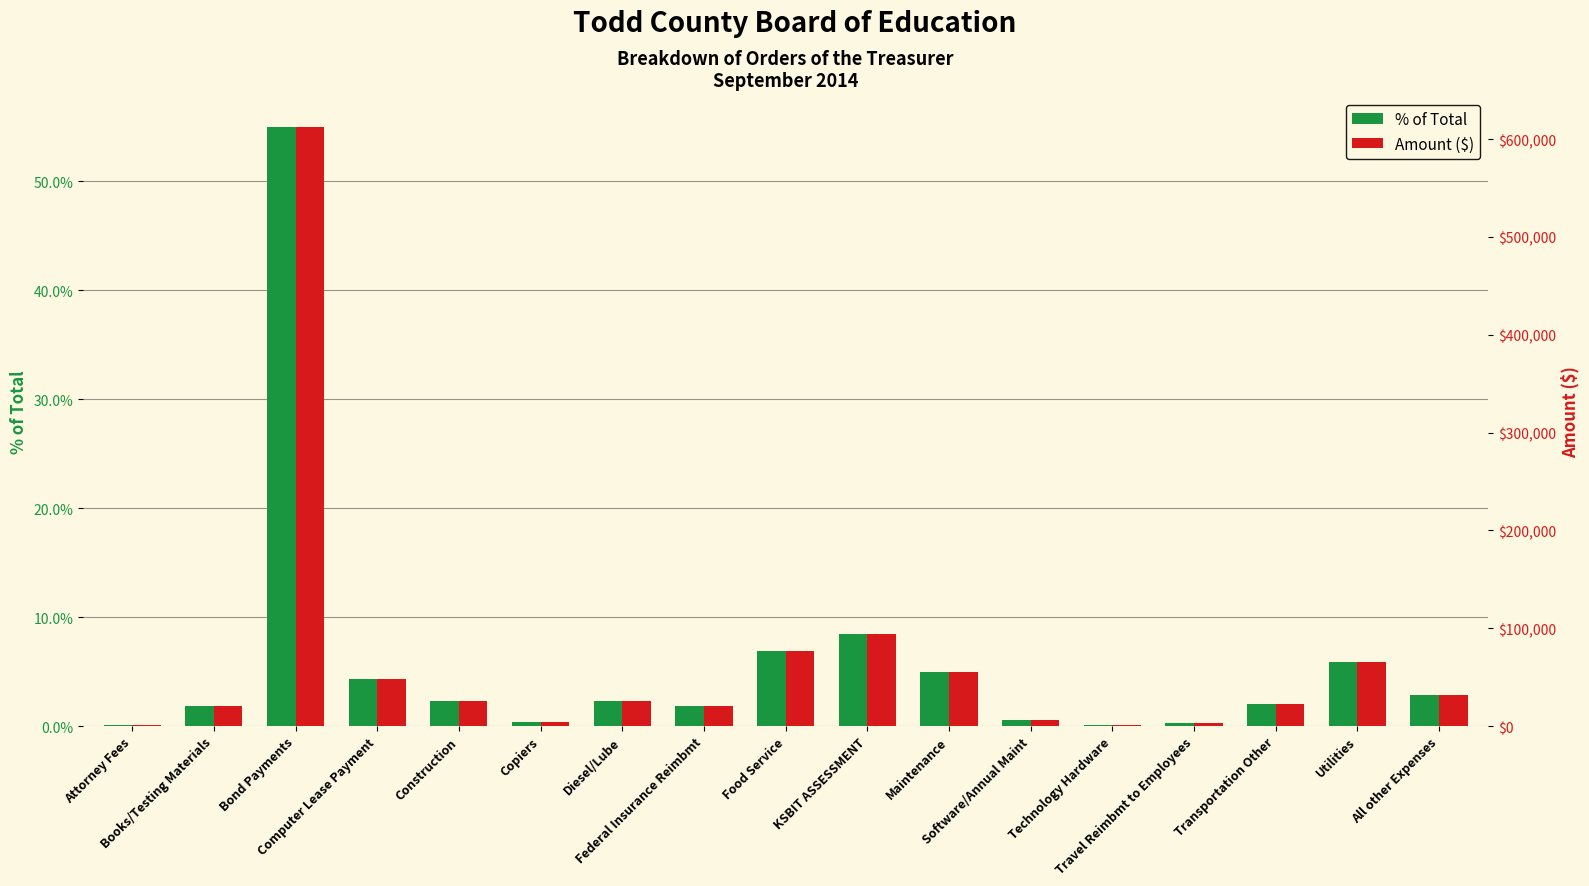

What are all the series names shown in the legend?

% of Total, Amount ($)